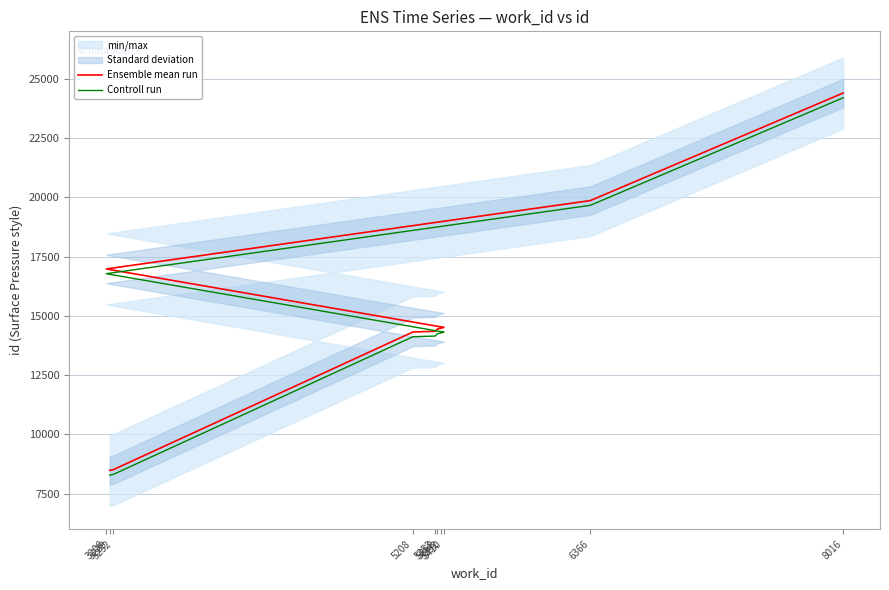

Reading left to right, extract all data points from this chart.

Ensemble mean run: 8479	8507	14316	14345	14443	14479	14510	16975	19860	24397
Controll run: 8279	8307	14116	14145	14243	14279	14310	16775	19660	24197